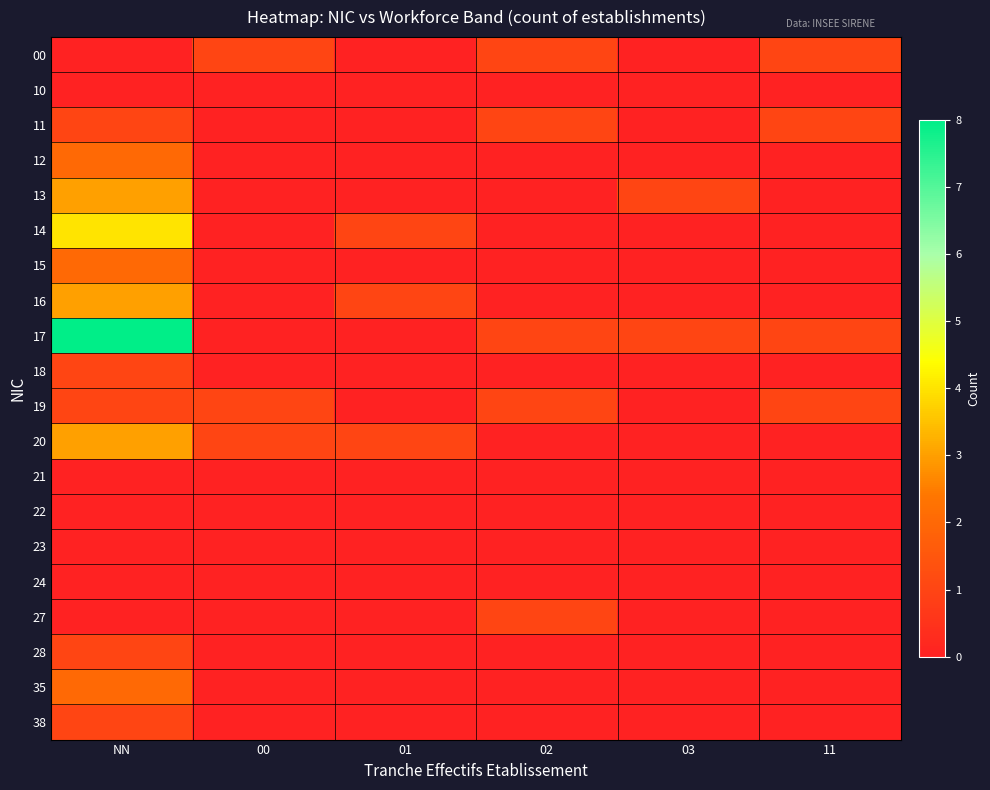

Which series has the widest spread of values?

17